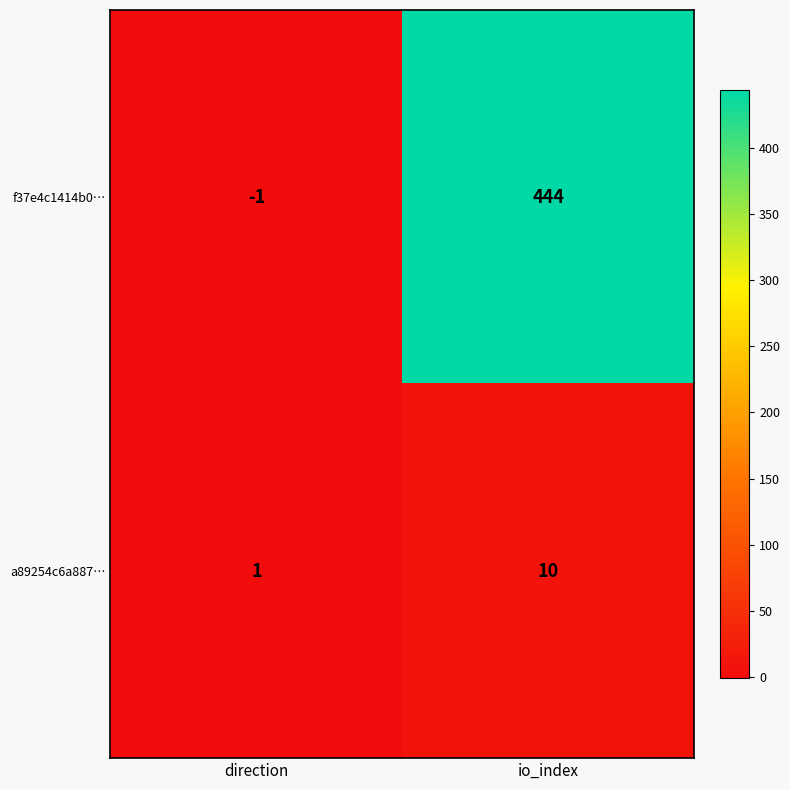

How many data points does each series have?

2